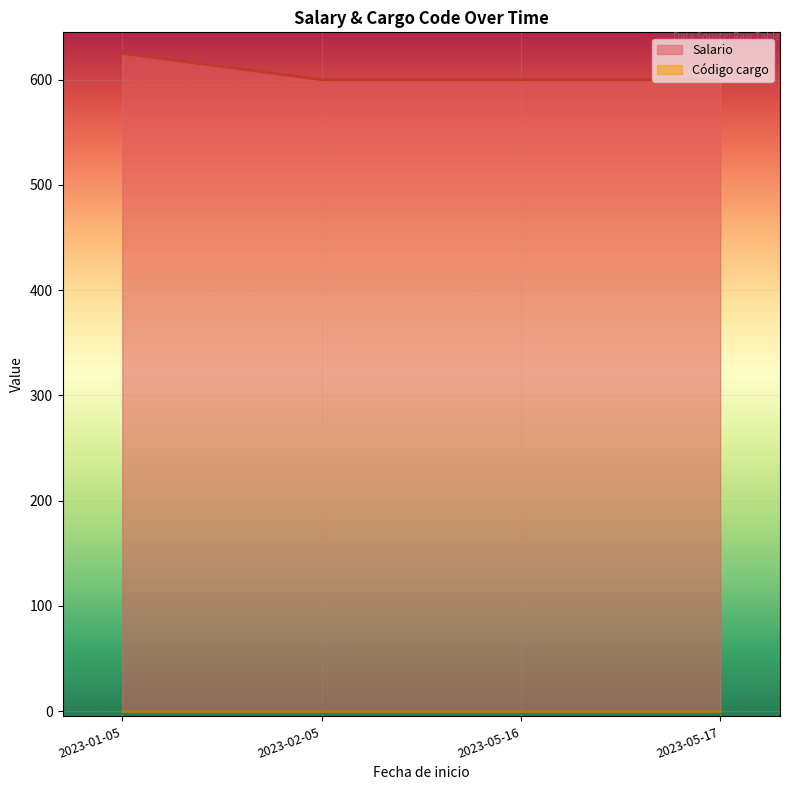

True or false: Código cargo and Salario intersect in this chart.

False